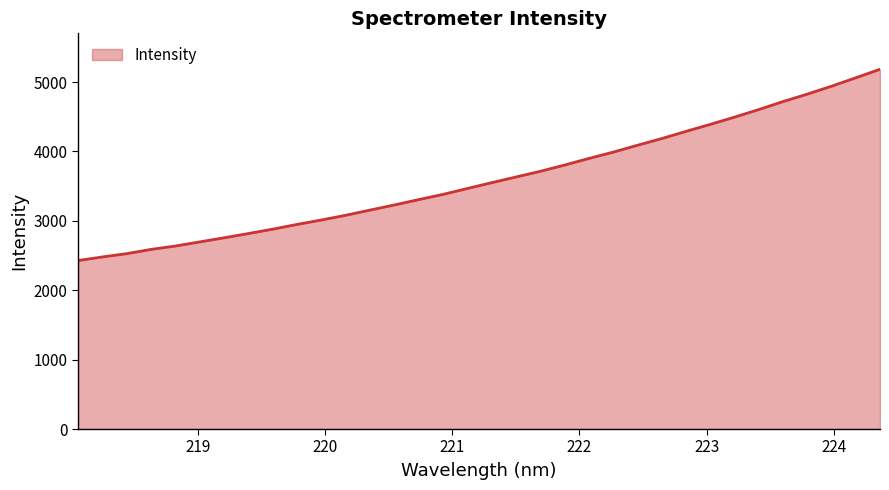

What is the difference between the maximum and minimum values?

2755.9